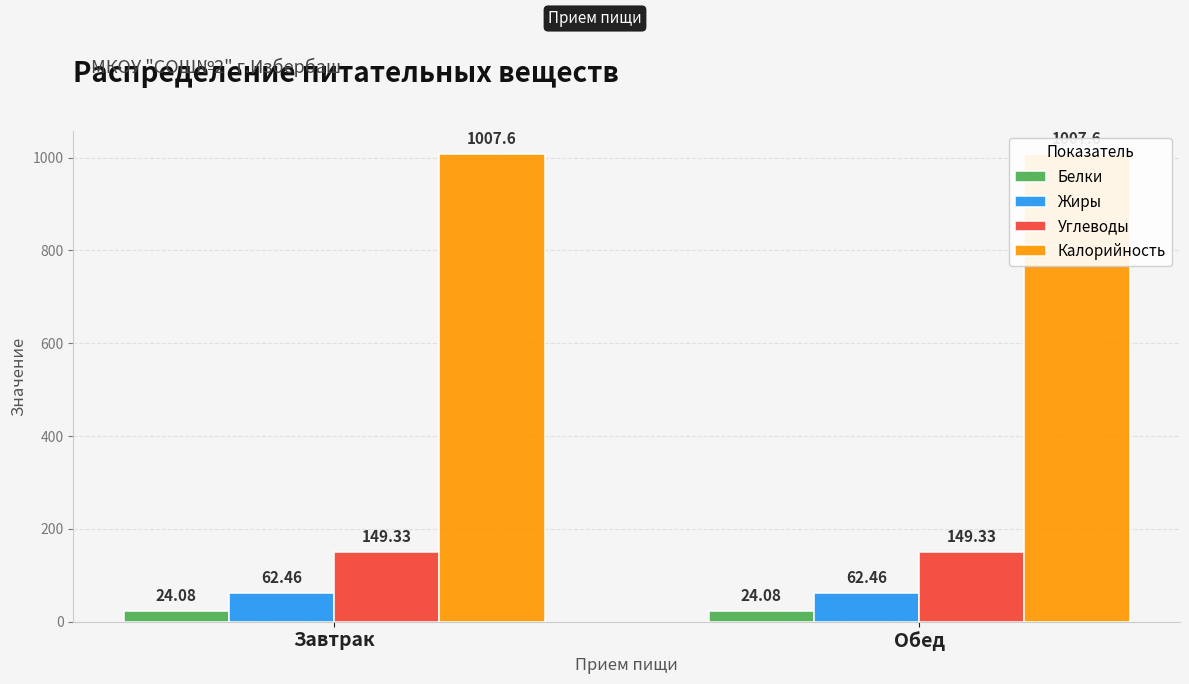

List the series in order of their peak value, highest first.

Калорийность, Углеводы, Жиры, Белки